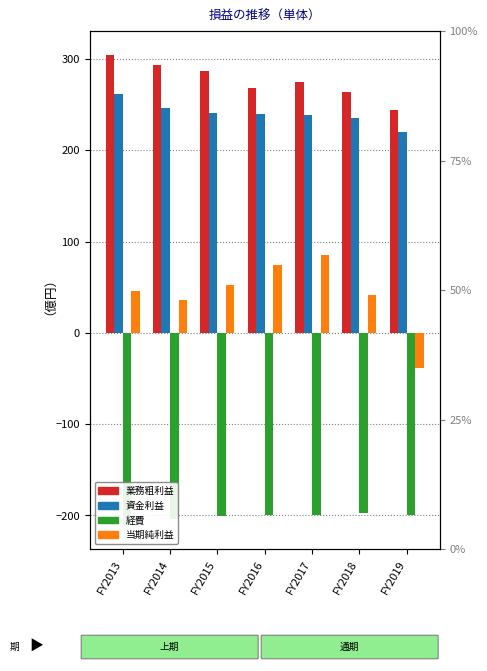

Is it true that 資金利益 equals 240 at FY2016?

True